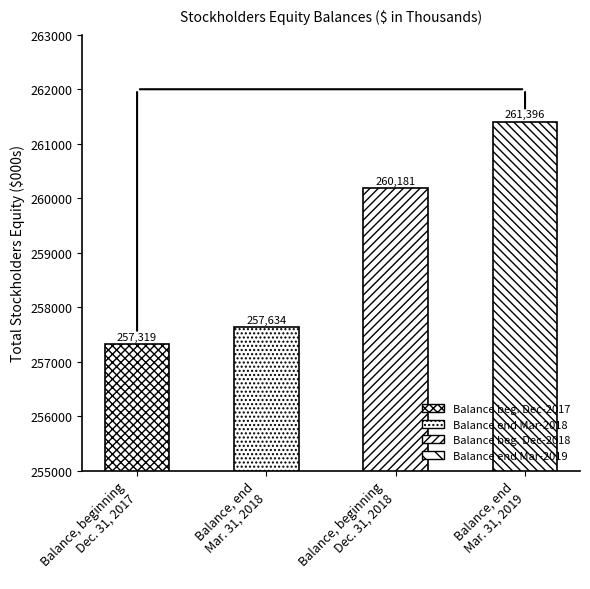

What is the label of the 1st bar from the left?

Balance, beginning
Dec. 31, 2017